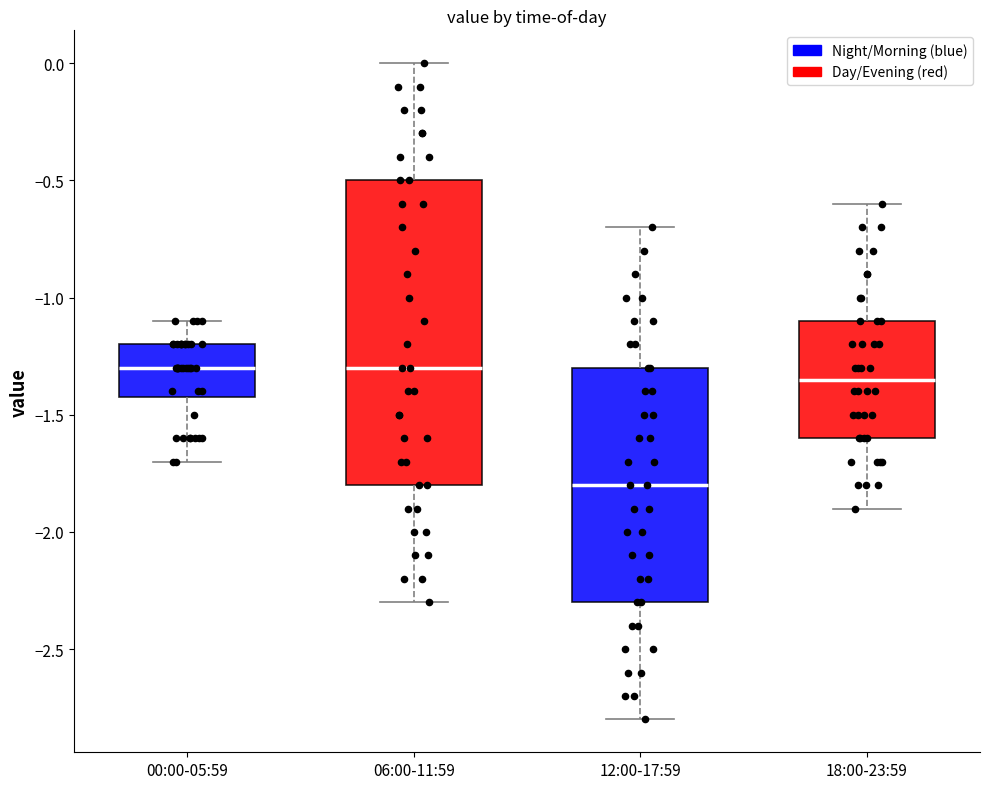

Where does the median line of the box for 12:00-17:59 sit on the y-axis? The values are not printed on the chart, so give them approximately, as read against the axis.

-1.80